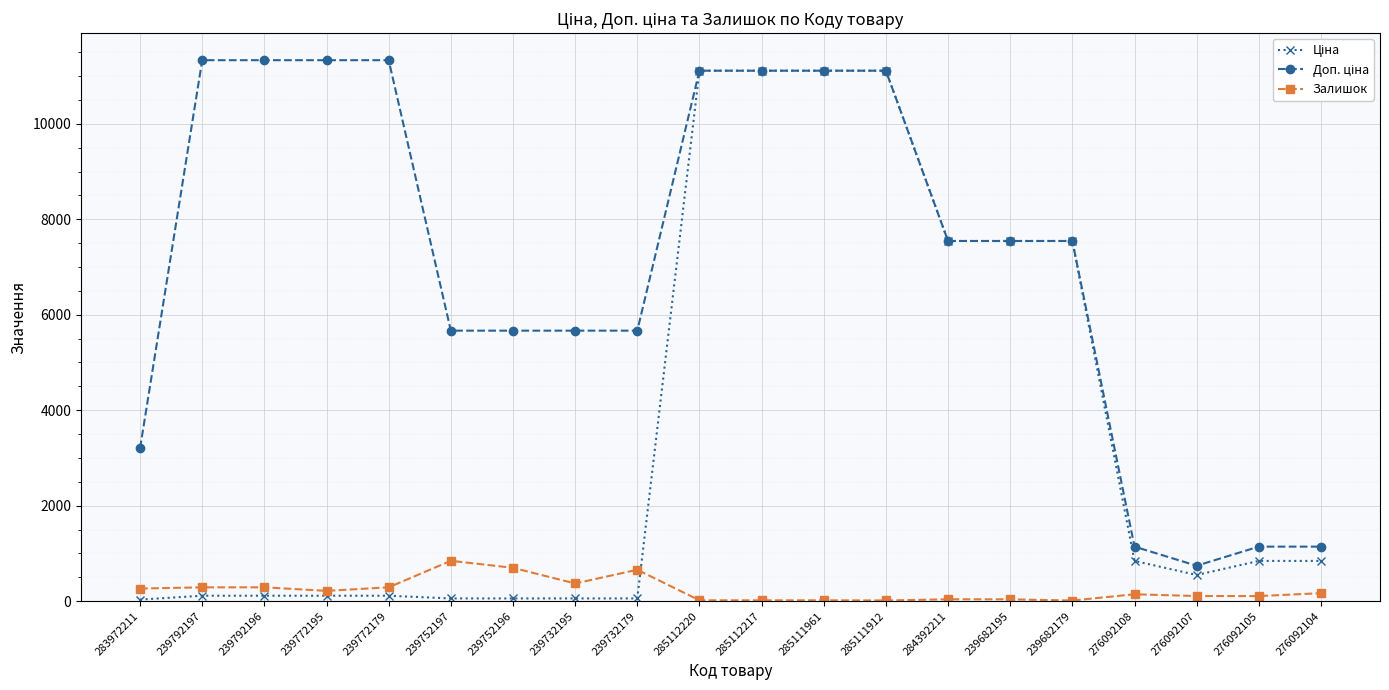

What is the highest value of the Залишок series?

845.0